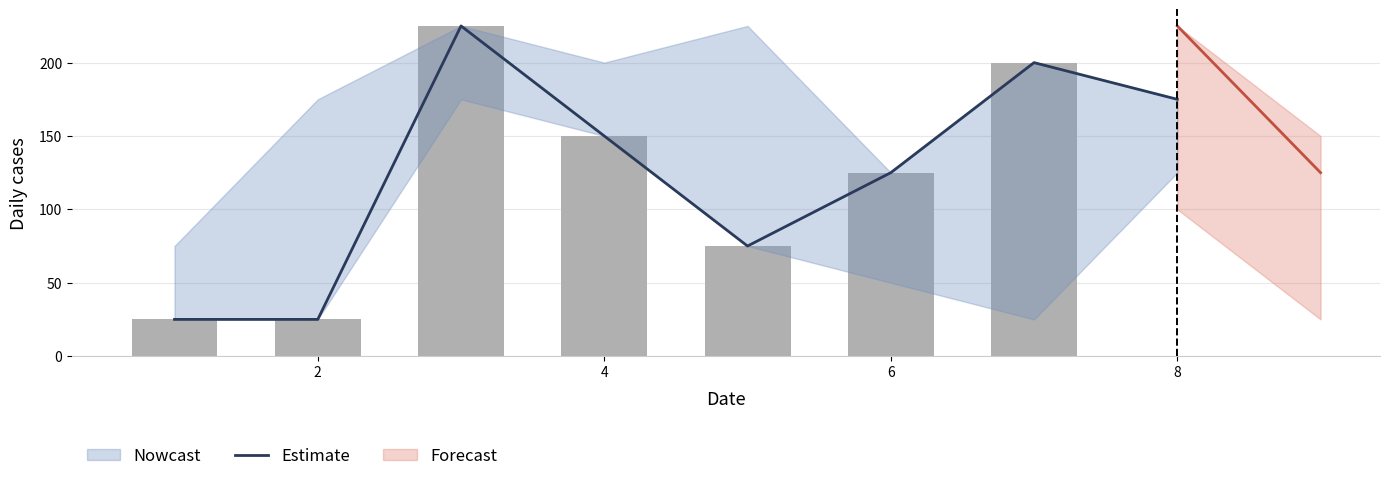

The chart shows a value of 51 at 6. True or false?

False